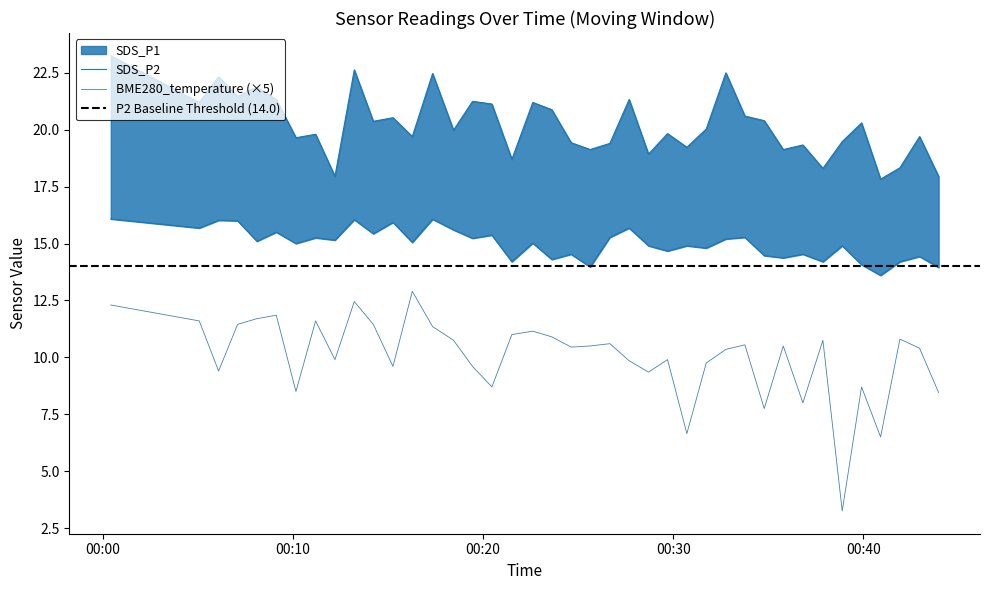

How many interior local peaks does the SDS_P1 series have?

14